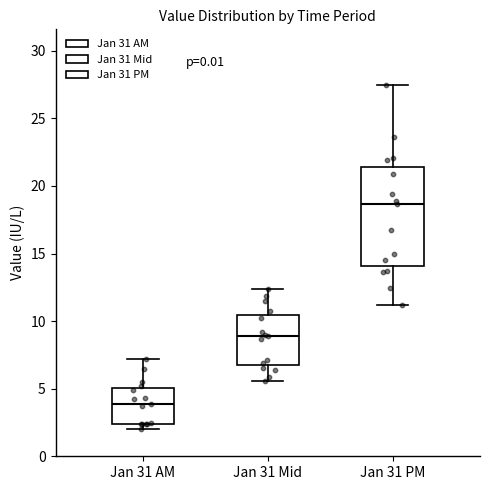

Reading left to right, read every box against the y-axis: the position of its median line, the range the box covers, and the ends of its whiskers. The values are not printed on the chart, so give them approximately, as read against the axis.

Jan 31 AM: median 4.0, box 2.5 to 5.0, whiskers 2.0 to 7.0
Jan 31 Mid: median 9.0, box 6.5 to 10.5, whiskers 5.5 to 12.5
Jan 31 PM: median 18.5, box 14.0 to 21.5, whiskers 11.0 to 27.5